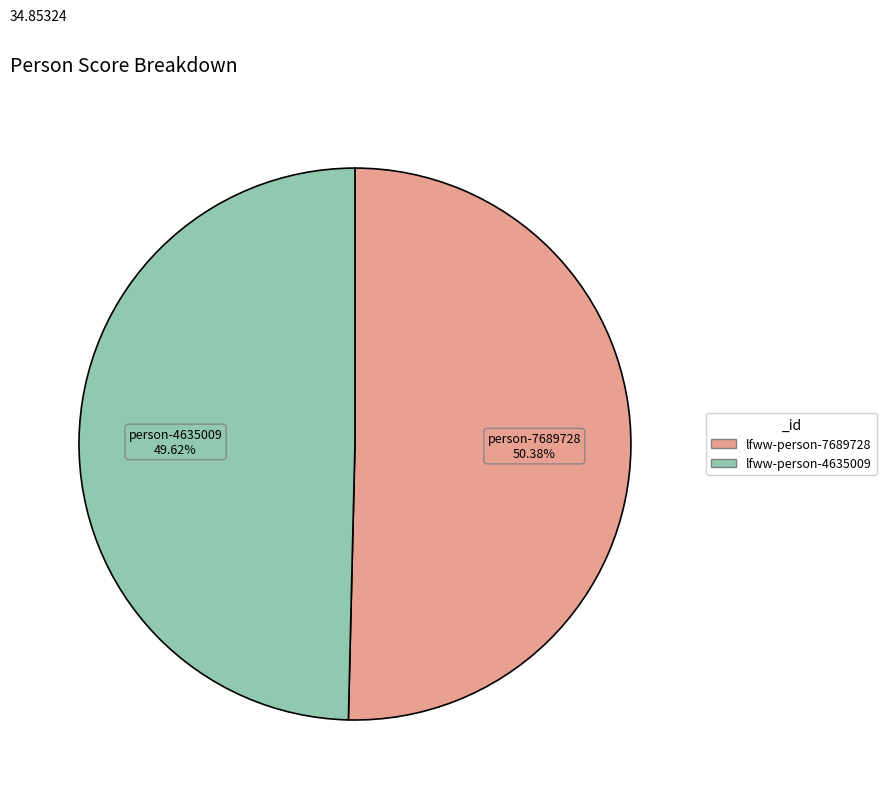

What is the largest slice in the pie chart?

lfww-person-7689728